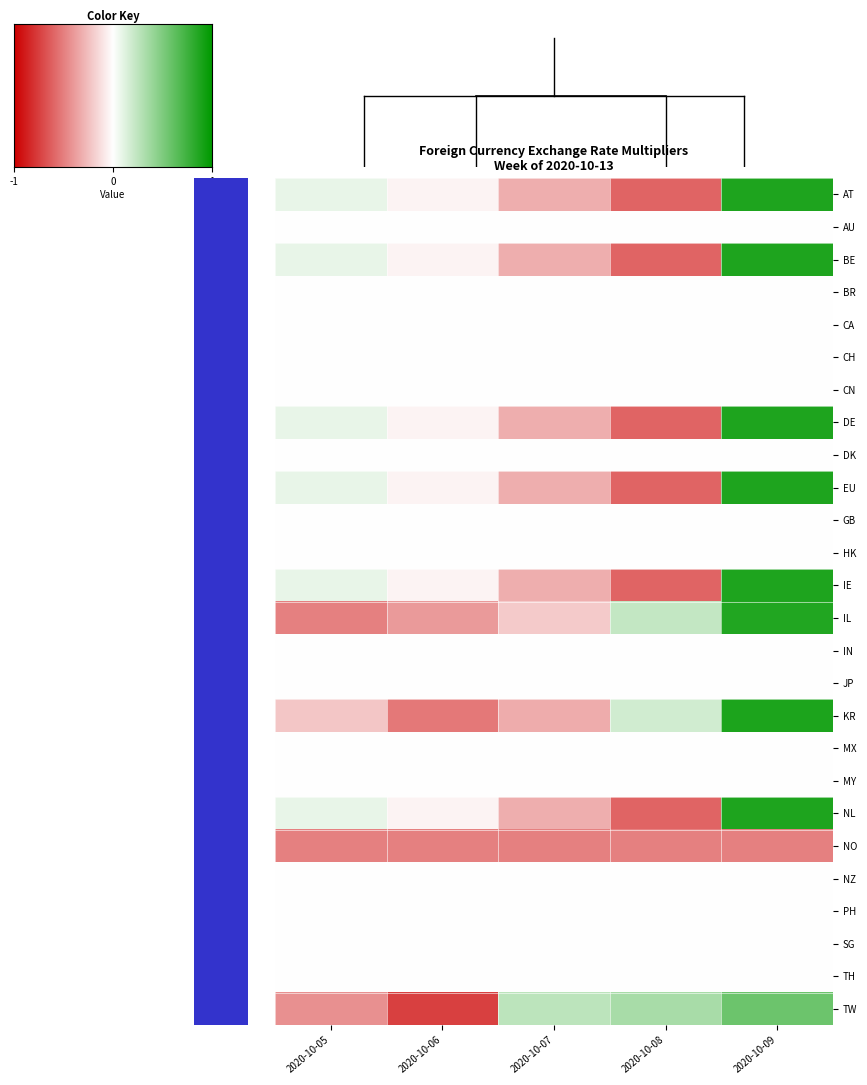

What is the difference between the highest and lowest values at 2020-10-05?

1.2